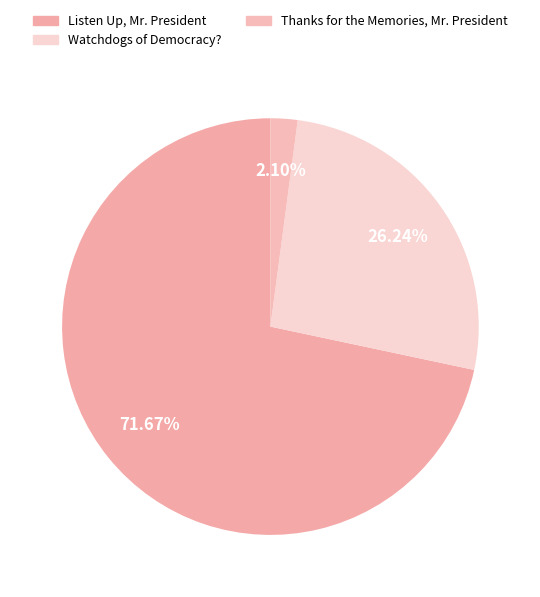

Count the number of slices in the pie.

3